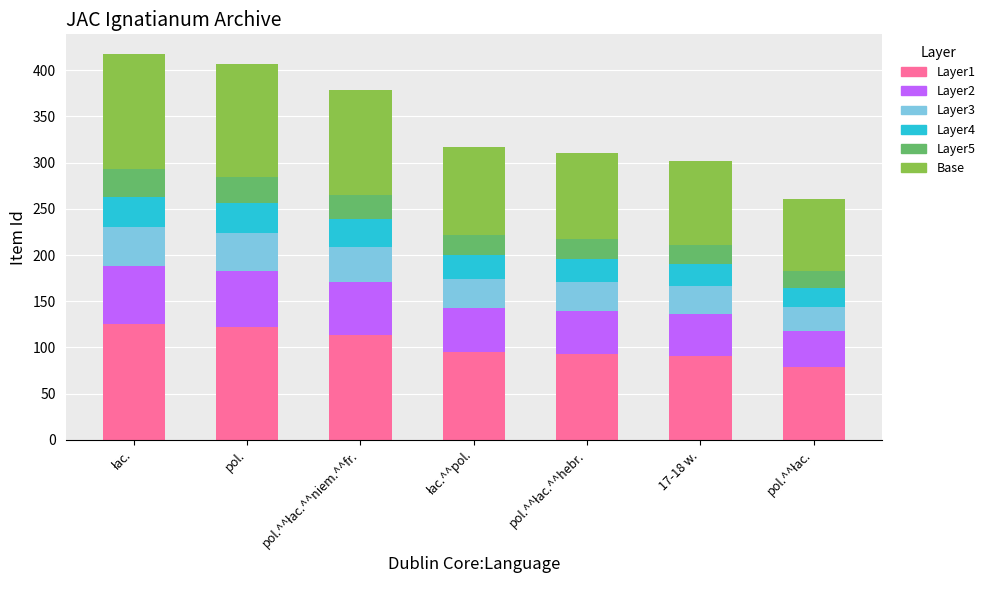

How many data points does each series have?

7